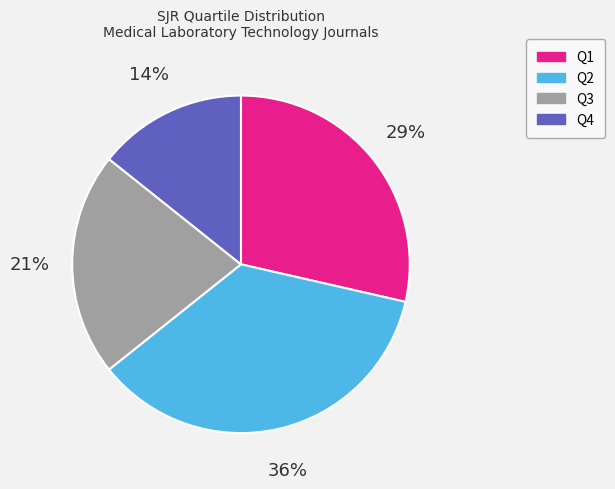

True or false: Q1 accounts for 21% of the total.

False